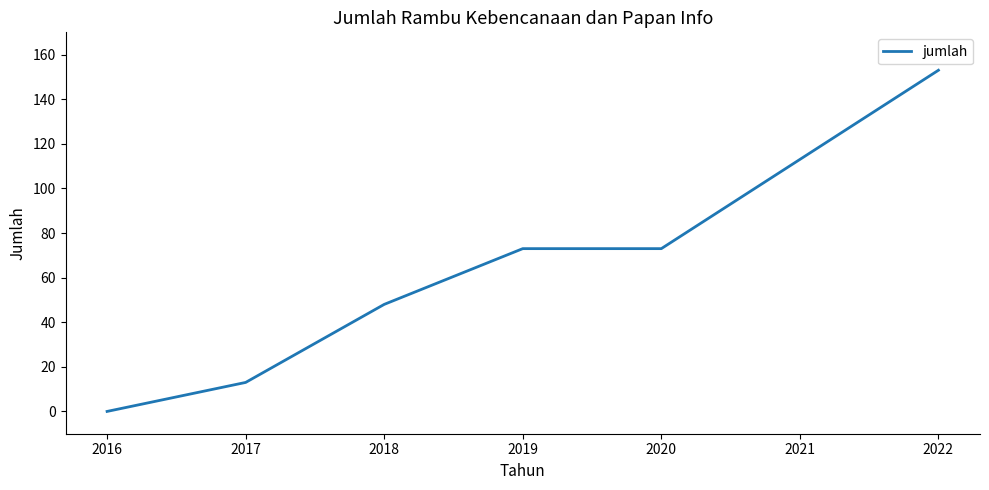

Count the number of categories in the chart.

7